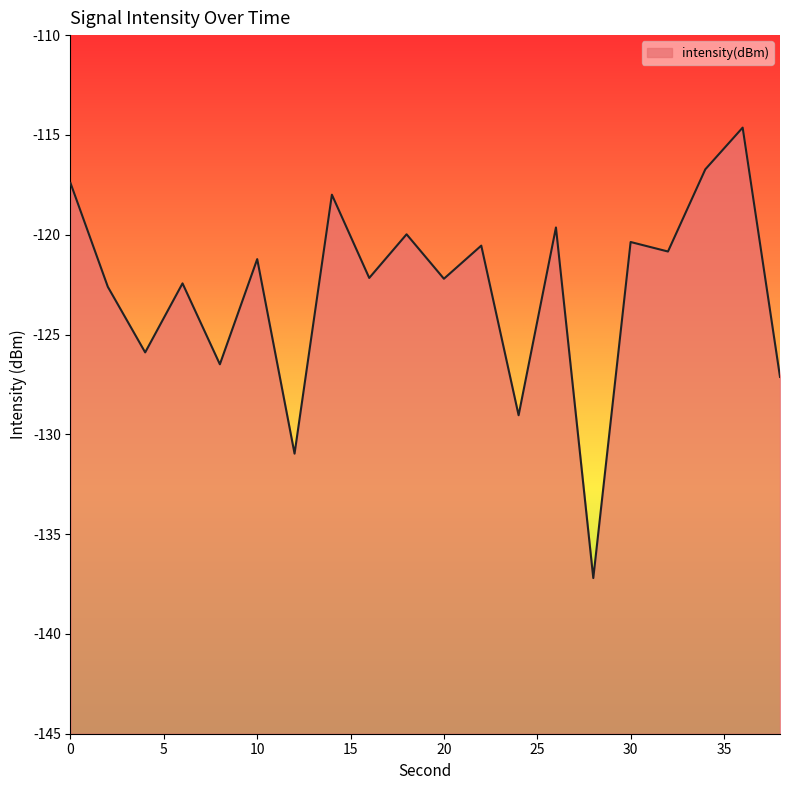

List the labels in order of value, smallest first.

28, 12, 24, 38, 8, 4, 2, 6, 20, 16, 10, 32, 22, 30, 18, 26, 14, 0, 34, 36